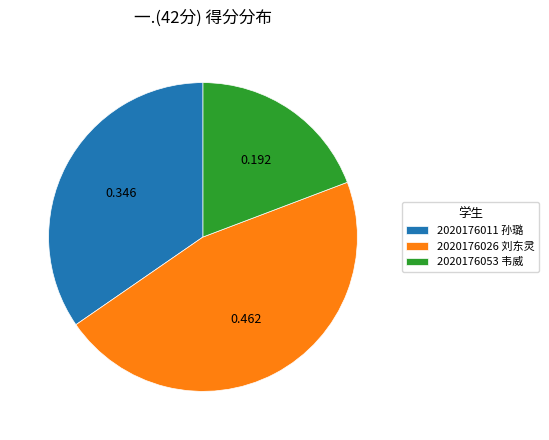

Do 2020176011 孙璐 and 2020176053 韦威 together represent more than half of the pie?

Yes